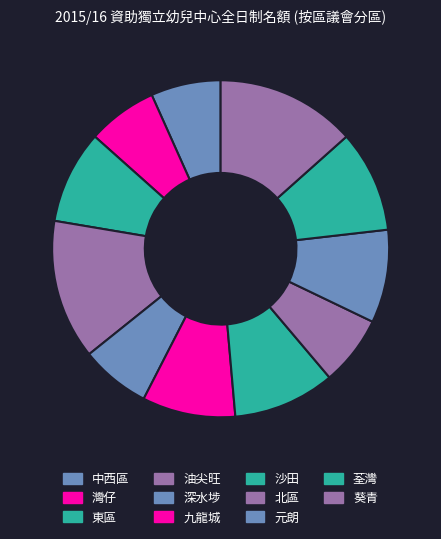

What is the largest slice in the pie chart?

油尖旺